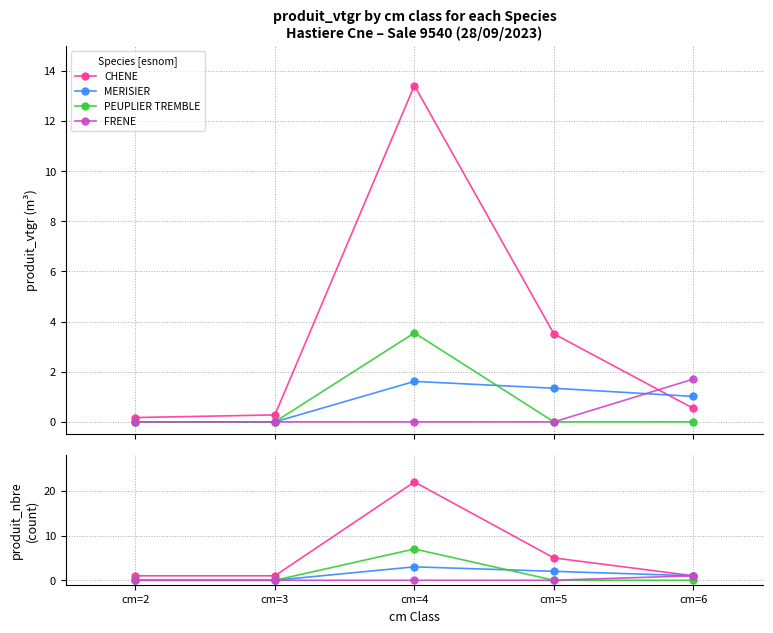

Count the number of categories in the chart.

5